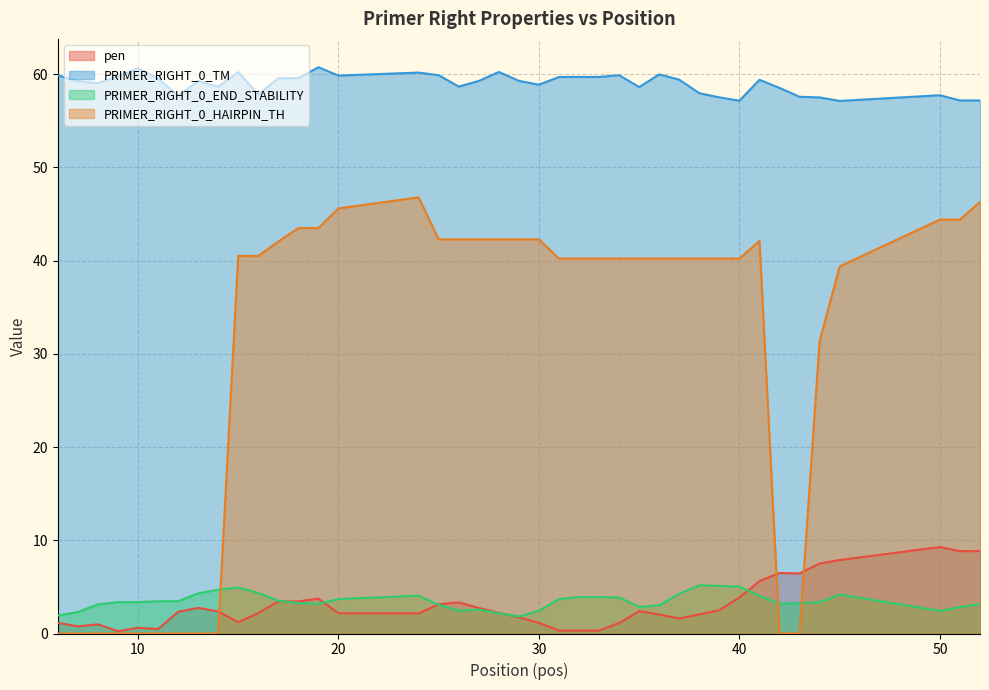

What is the approximate value of pen at 30?

1.1